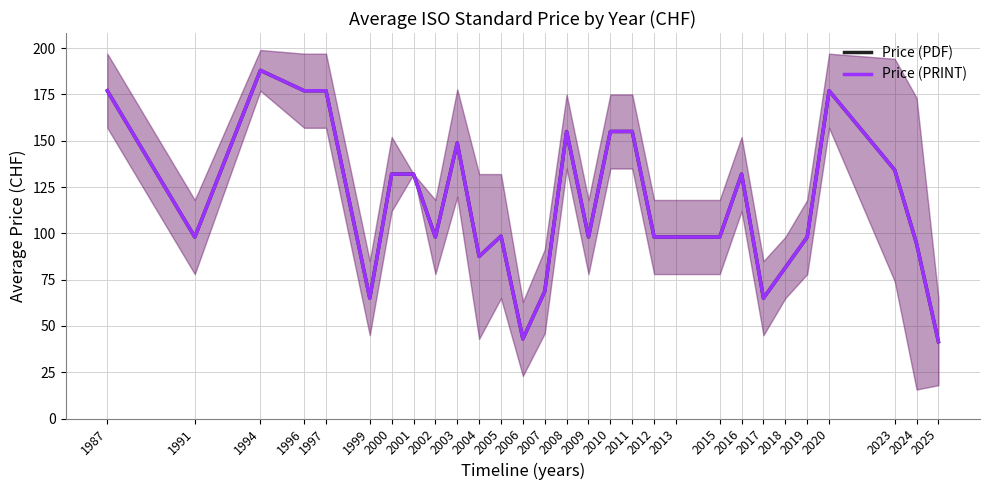

How many lines are shown in the chart?

2